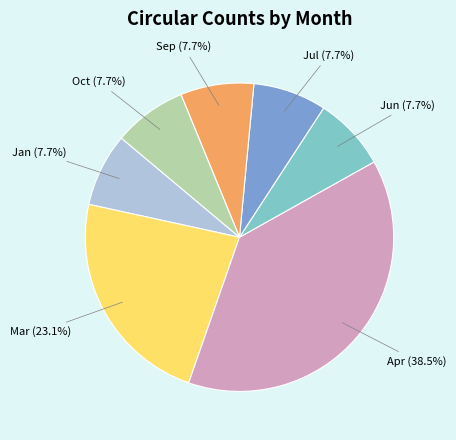

To the nearest percent, what is the difference between the largest and smallest slice percentages?

31%